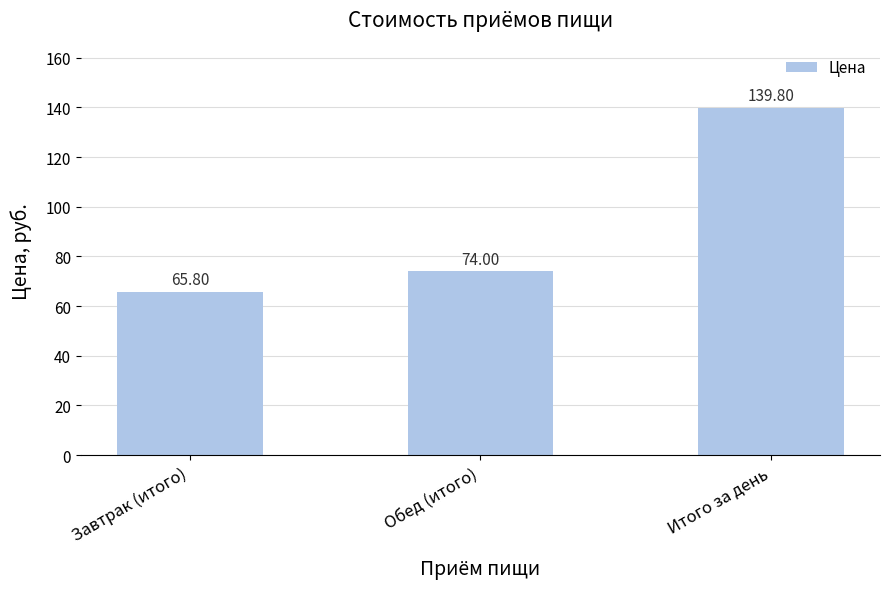

Rank the categories by value from lowest to highest.

Завтрак (итого), Обед (итого), Итого за день